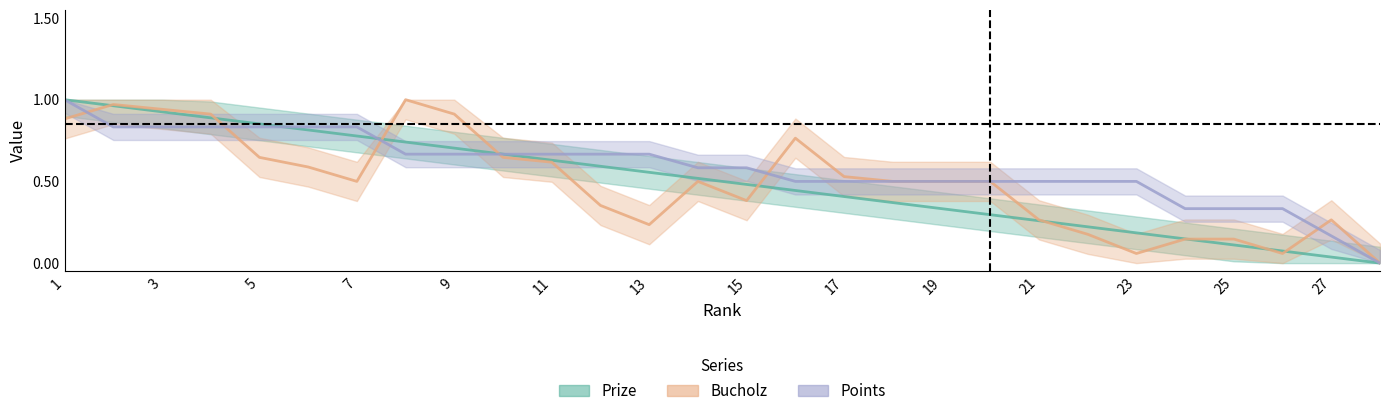

How many lines are shown in the chart?

3